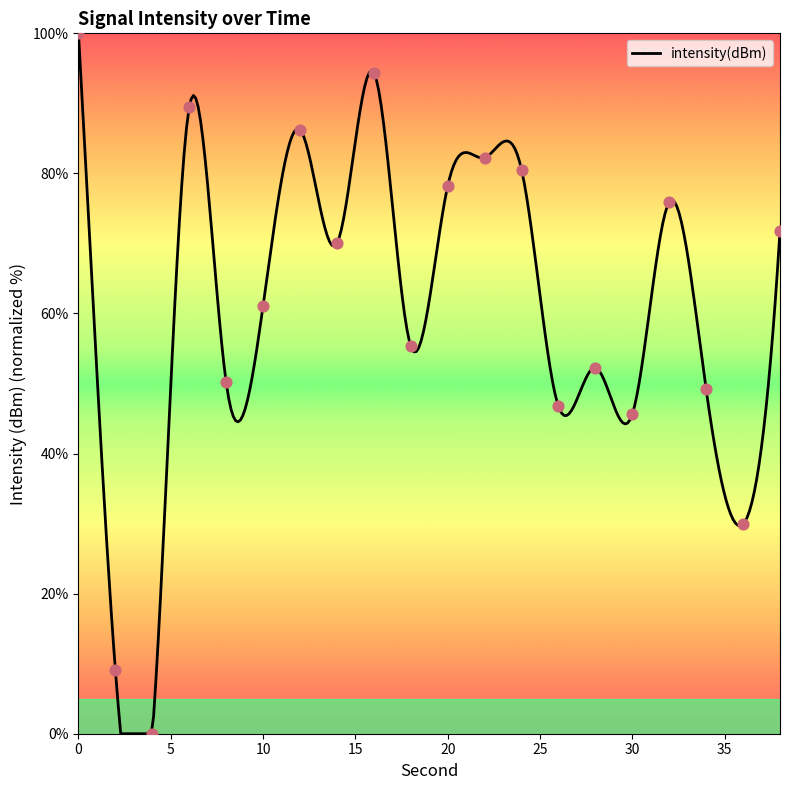

What is the ratio of the value at 22 to the value at 2?

9.1